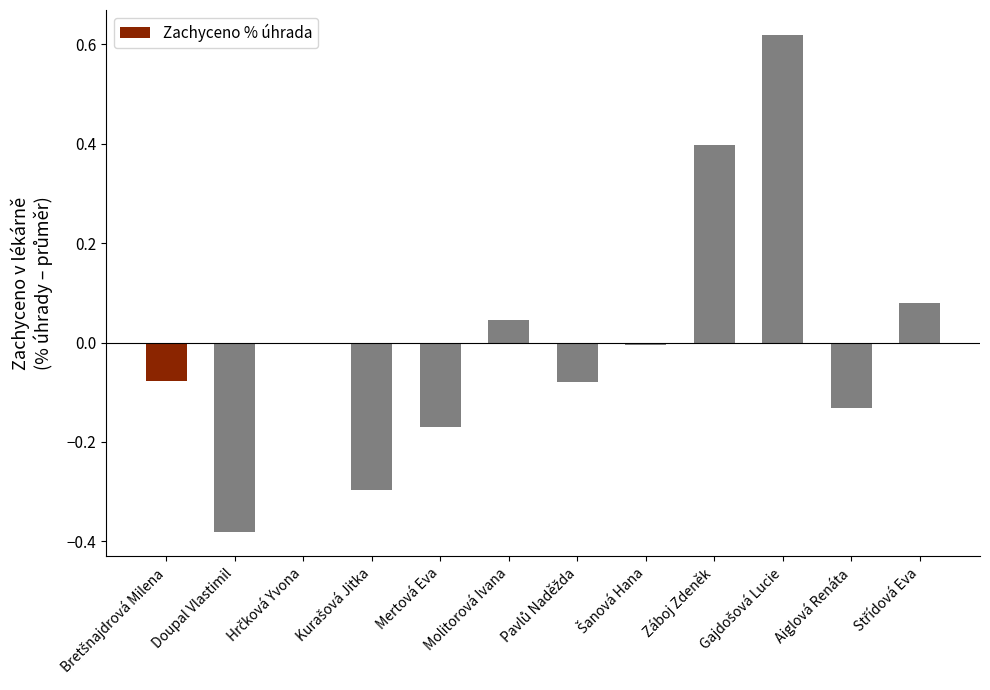

Between Mertová Eva and Molitorová Ivana, which is larger?

Molitorová Ivana